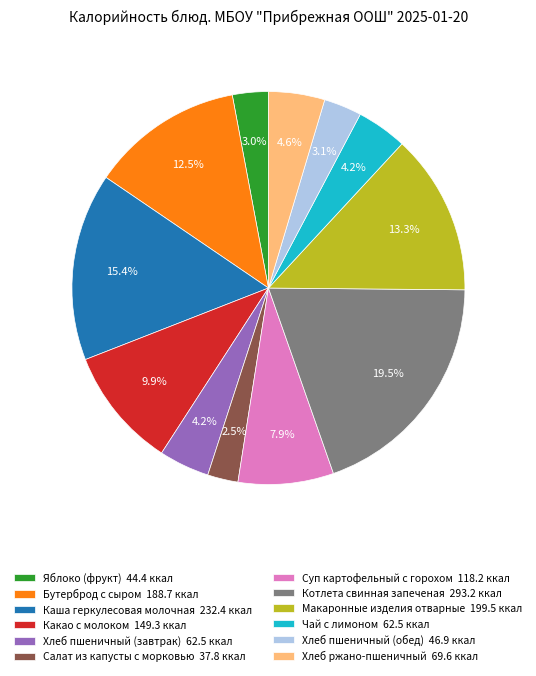

To the nearest percent, what portion does Чай с лимоном represent?

4%